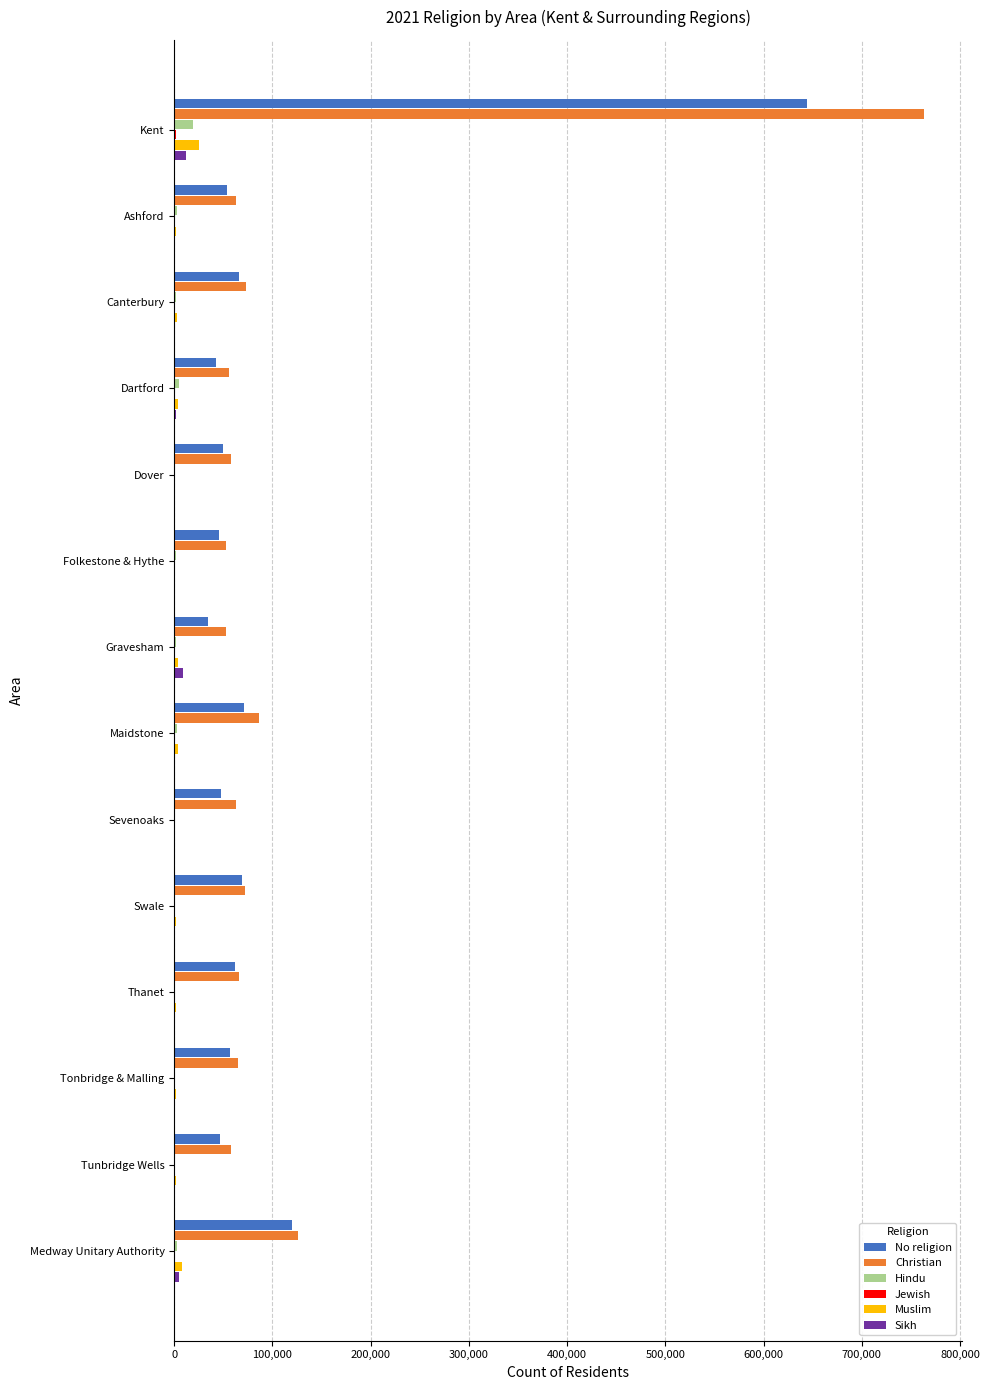

How many categories are shown in the chart?

14